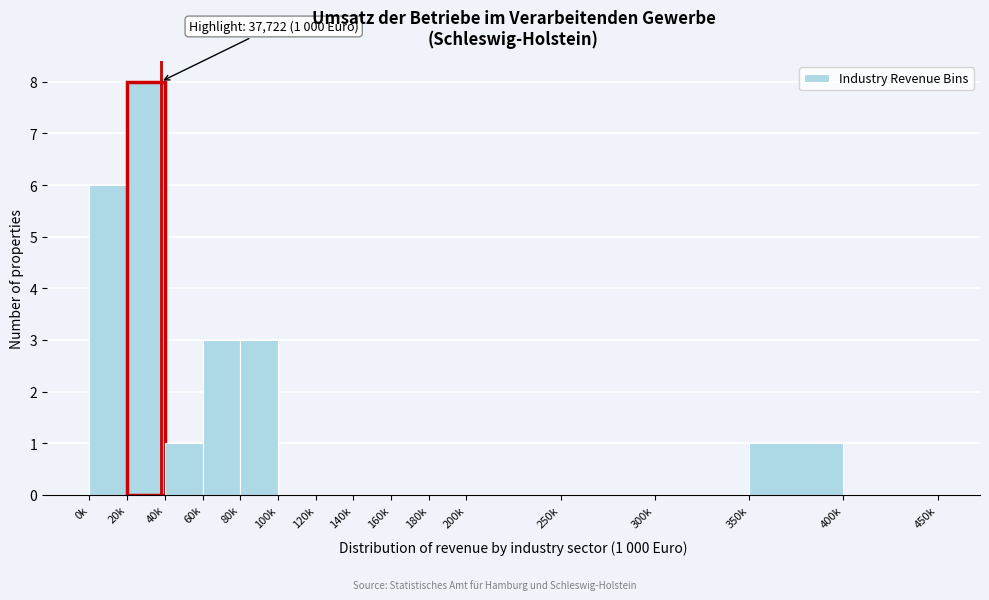

Reading left to right, what are all the values shown in this chart?

0k=6	20k=8	40k=1	60k=3	80k=3	100k=0	120k=0	140k=0	160k=0	180k=0	200k=0	250k=0	300k=0	350k=1	400k=0